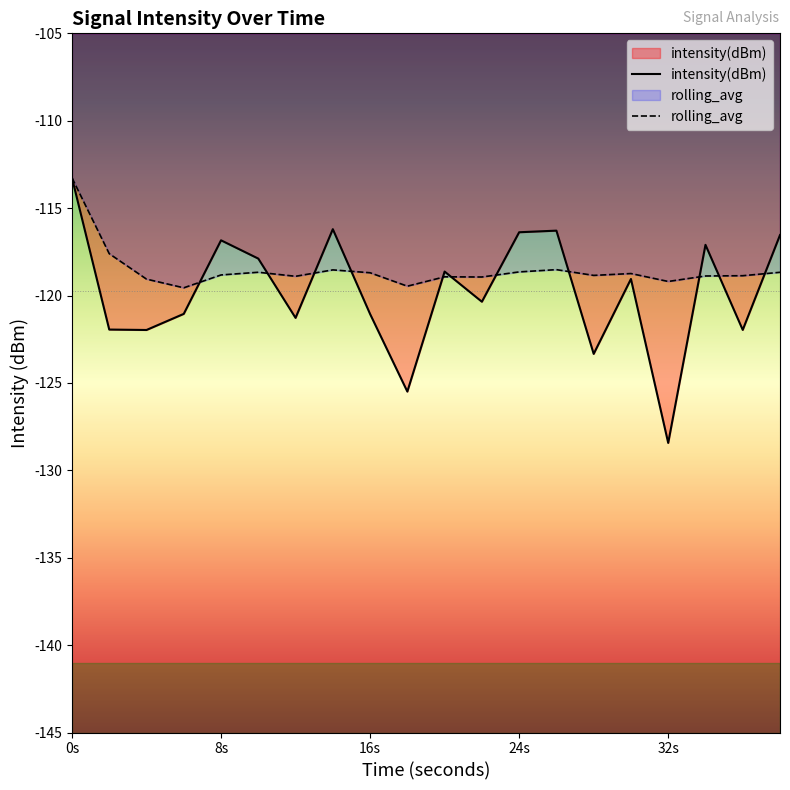

What is the sum of all rolling_avg values?

-2370.8